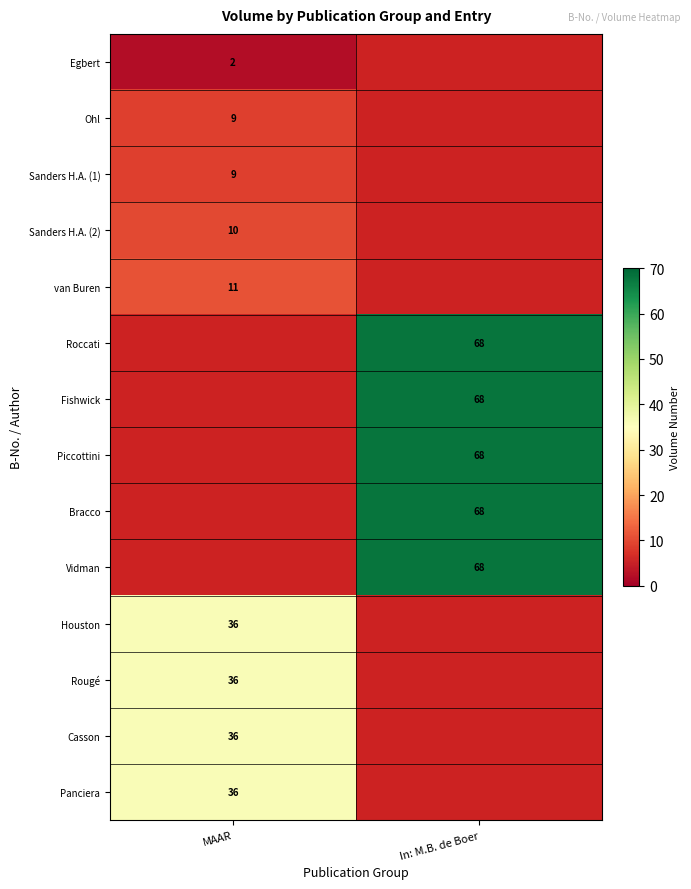

Is it true that Sanders H.A. (1) equals 13.9 at MAAR?

False